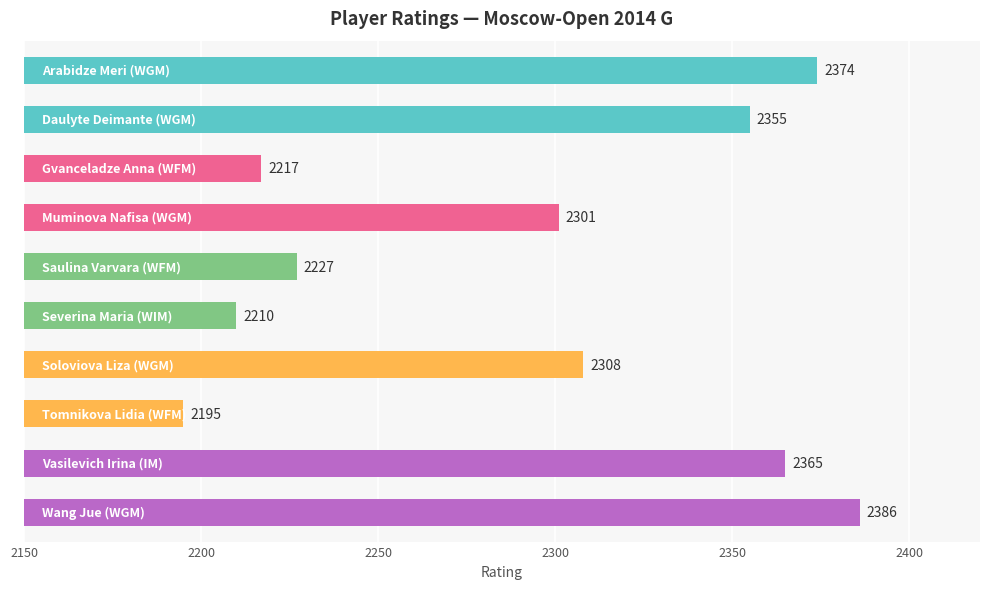

What is the sum of all values?

22938